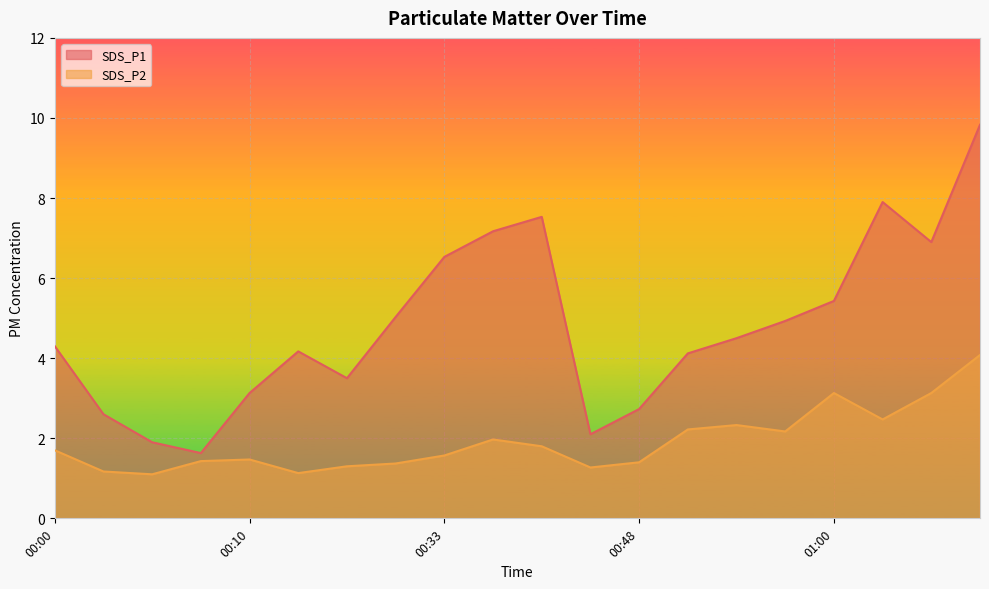

What is the difference between the maximum and minimum values in the SDS_P1 series?

8.2